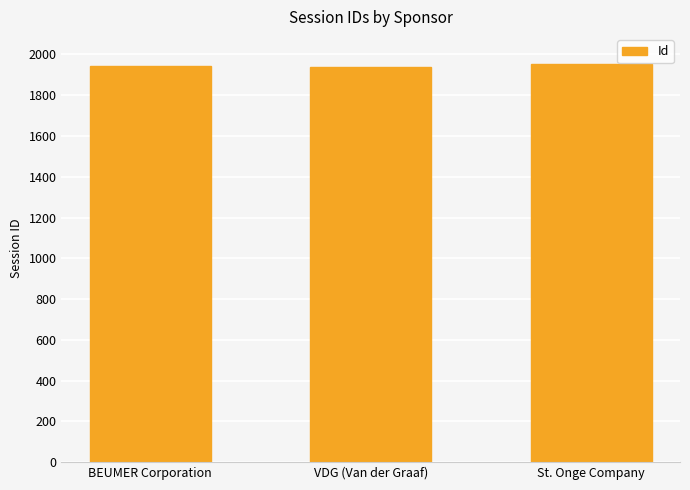

What is the label of the 2nd bar from the right?

VDG (Van der Graaf)